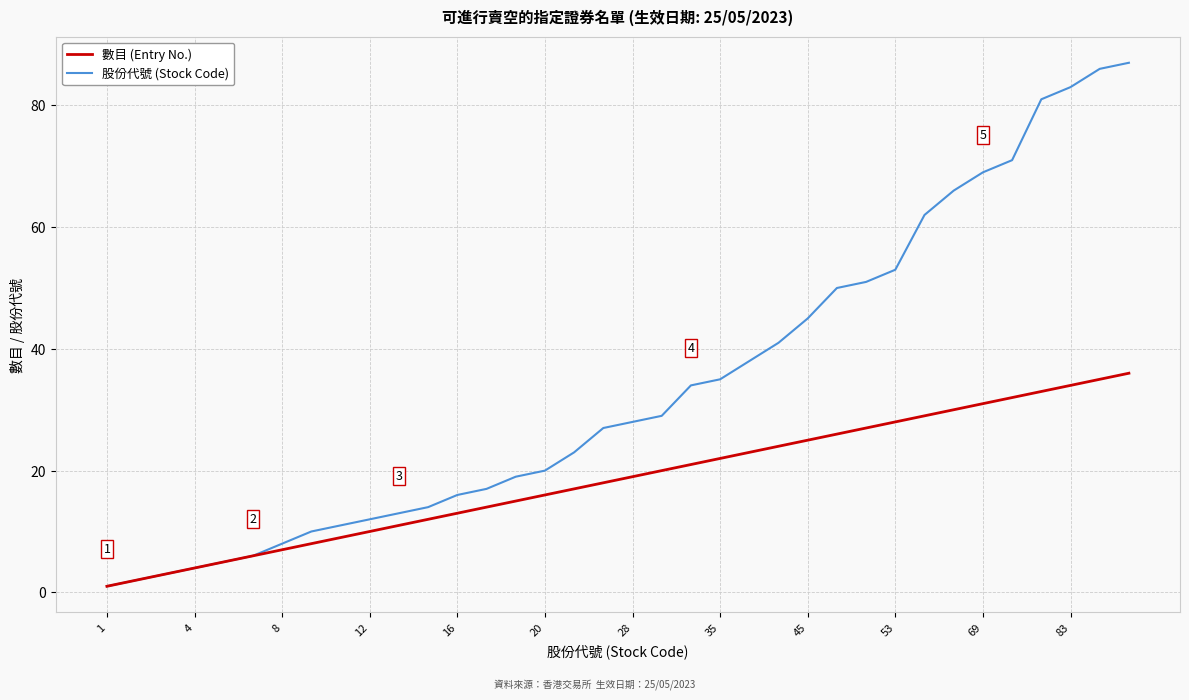

What is the maximum value shown in the chart?

87